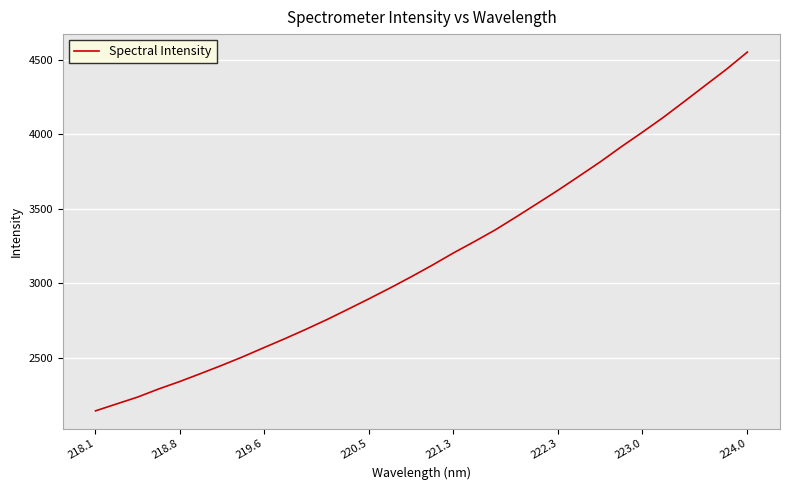

What is the maximum value shown in the chart?

4552.7